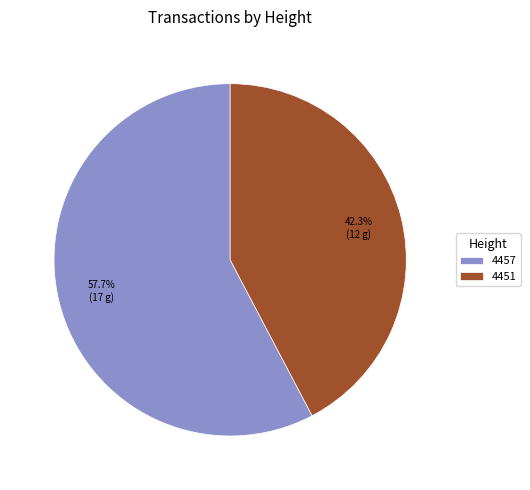

What is the majority slice?

4457